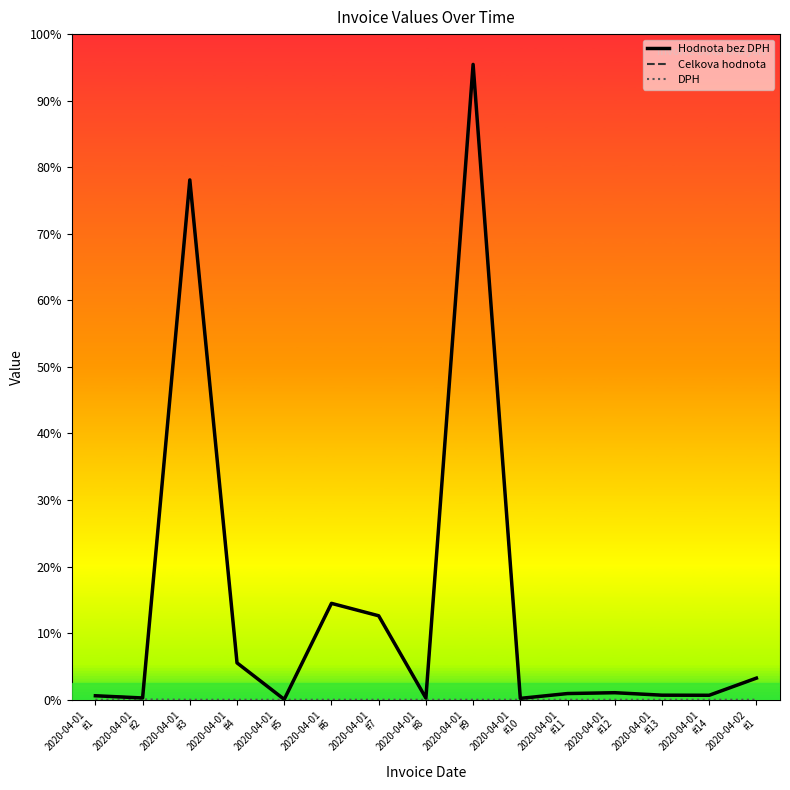

What is the difference between the second highest and minimum values in the Hodnota bez DPH series?

10145.3